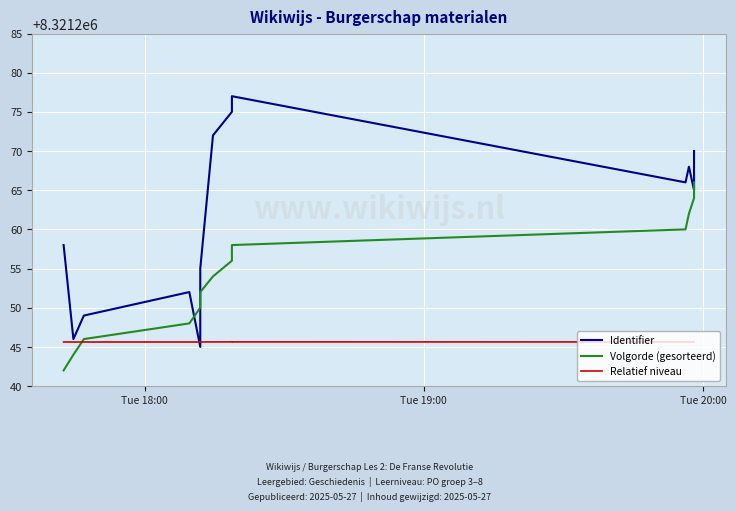

What is the label of the 13th point from the right?

Tue 18:00